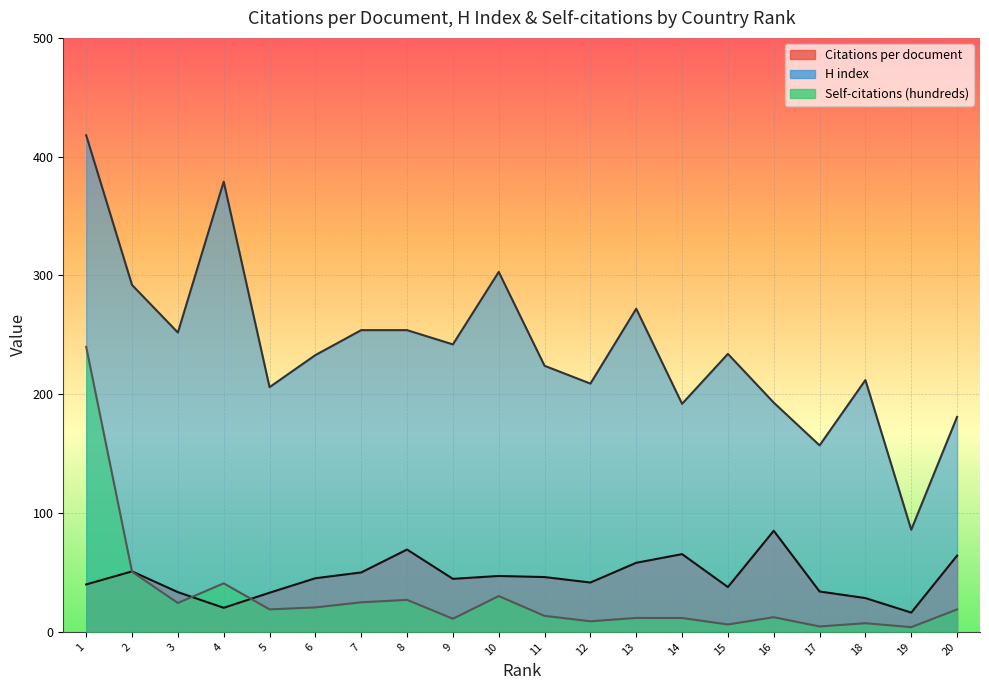

True or false: H index has more than 2 points higher than both neighbors.

True